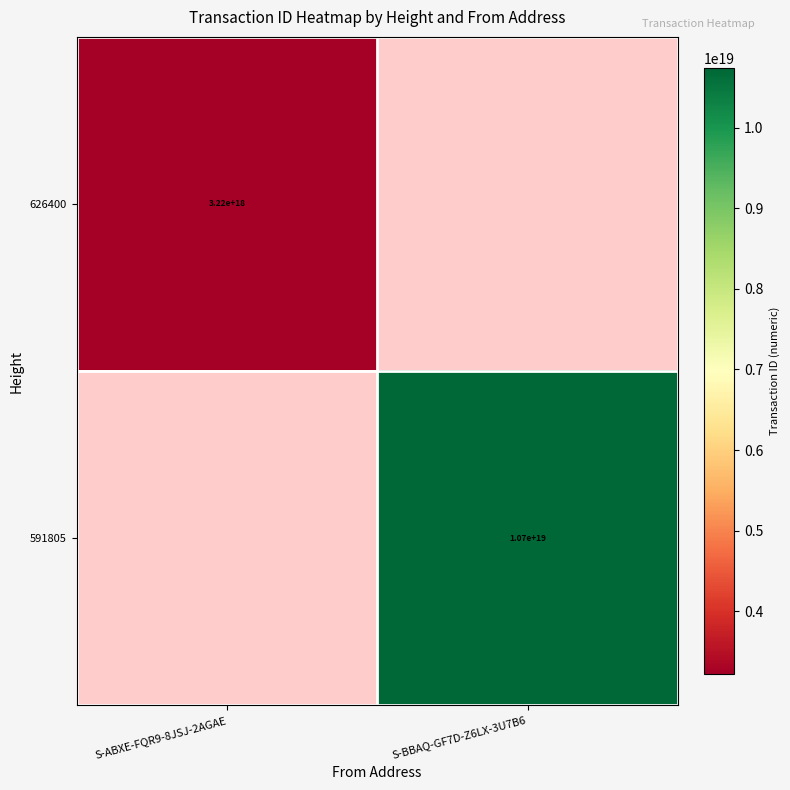

How many data points does each series have?

2